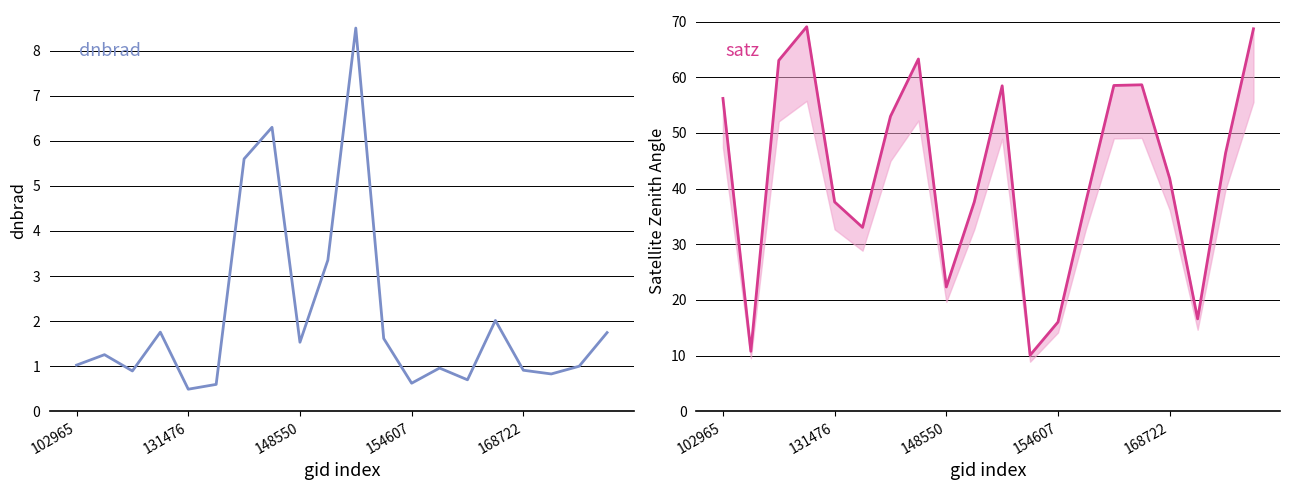

List the labels in order of satz value, smallest first.

11, 131476, 12, 17, 8, 5, 9, 168722, 13, 16, 18, 6, 102965, 10, 14, 15, 148550, 7, 19, 154607